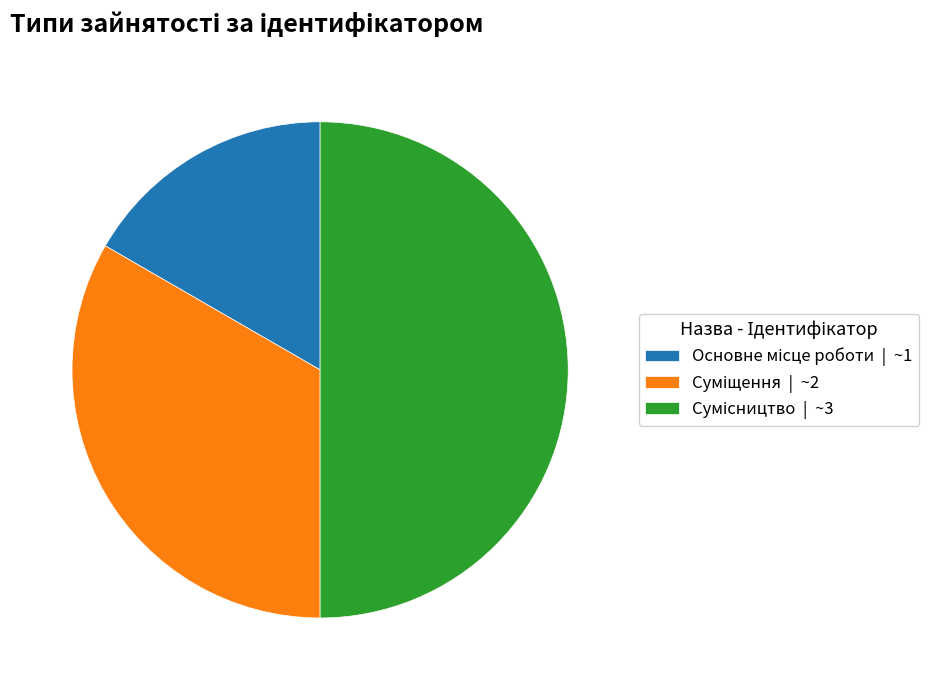

Count the number of slices in the pie.

3